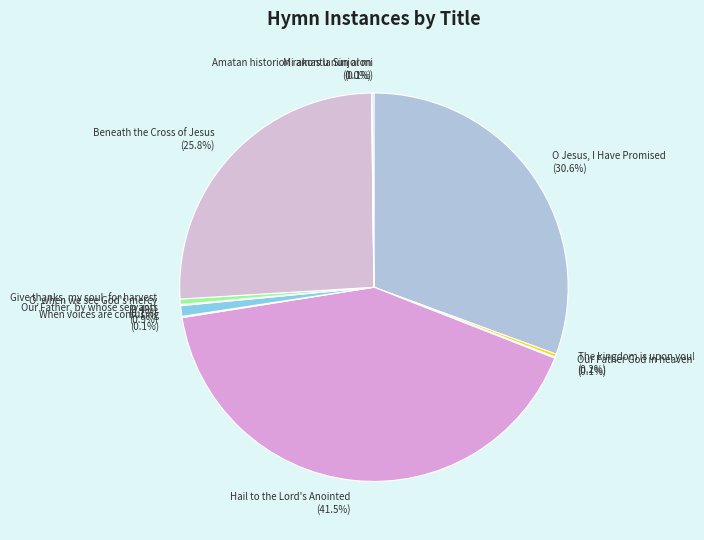

Does any single category account for the majority?

No